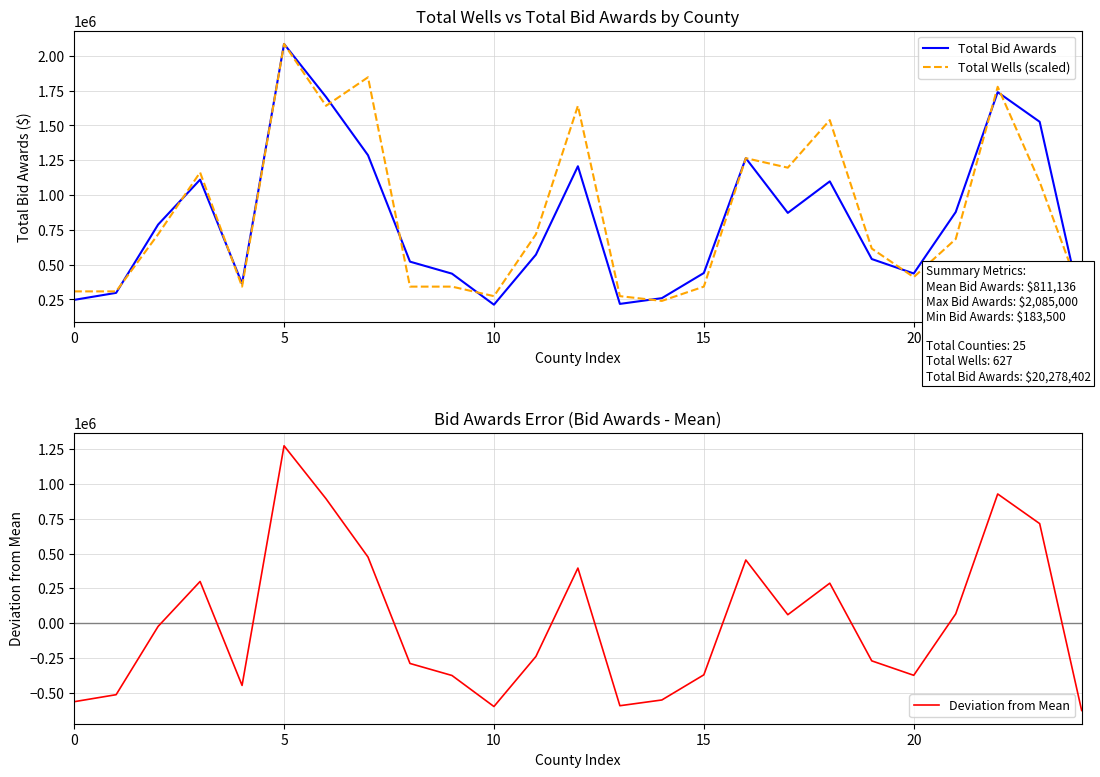

What is the lowest value of the Total Bid Awards series?

183500.0